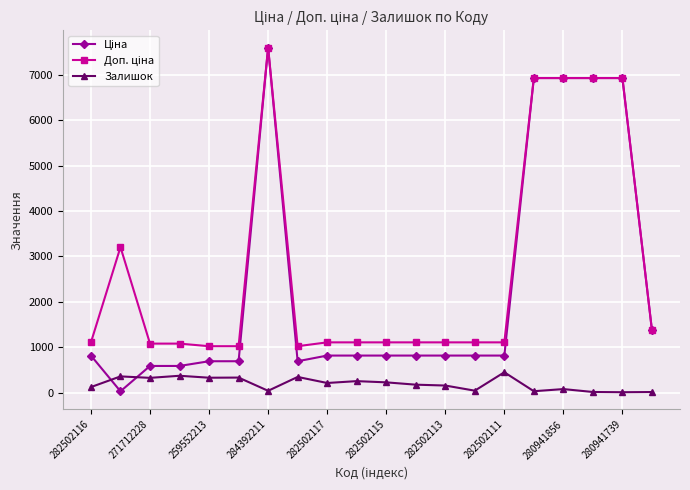

At how many categories does at least one series exceed 6157?

5